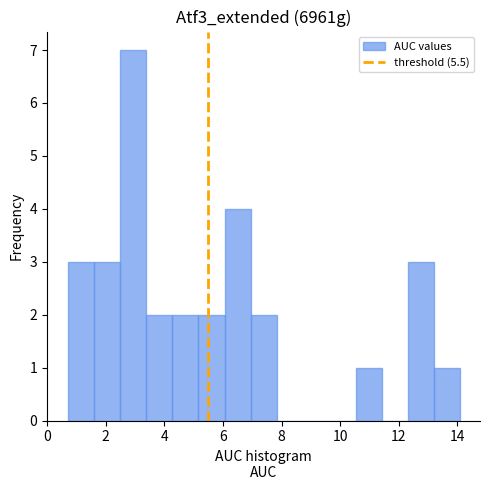

Reading left to right, transcribe this chart: for each bar, give the range it covers on the x-axis and its height. Neither the bar edges nor the heights are printed on the chart, so give them approximately, as read against the axes.

0.8 to 1.6: 3
1.6 to 2.4: 3
2.4 to 3.4: 7
3.4 to 4.2: 2
4.2 to 5.2: 2
5.2 to 6.0: 2
6.0 to 7.0: 4
7.0 to 7.8: 2
7.8 to 8.8: 0
8.8 to 9.6: 0
9.6 to 10.6: 0
10.6 to 11.4: 1
11.4 to 12.4: 0
12.4 to 13.2: 3
13.2 to 14.2: 1